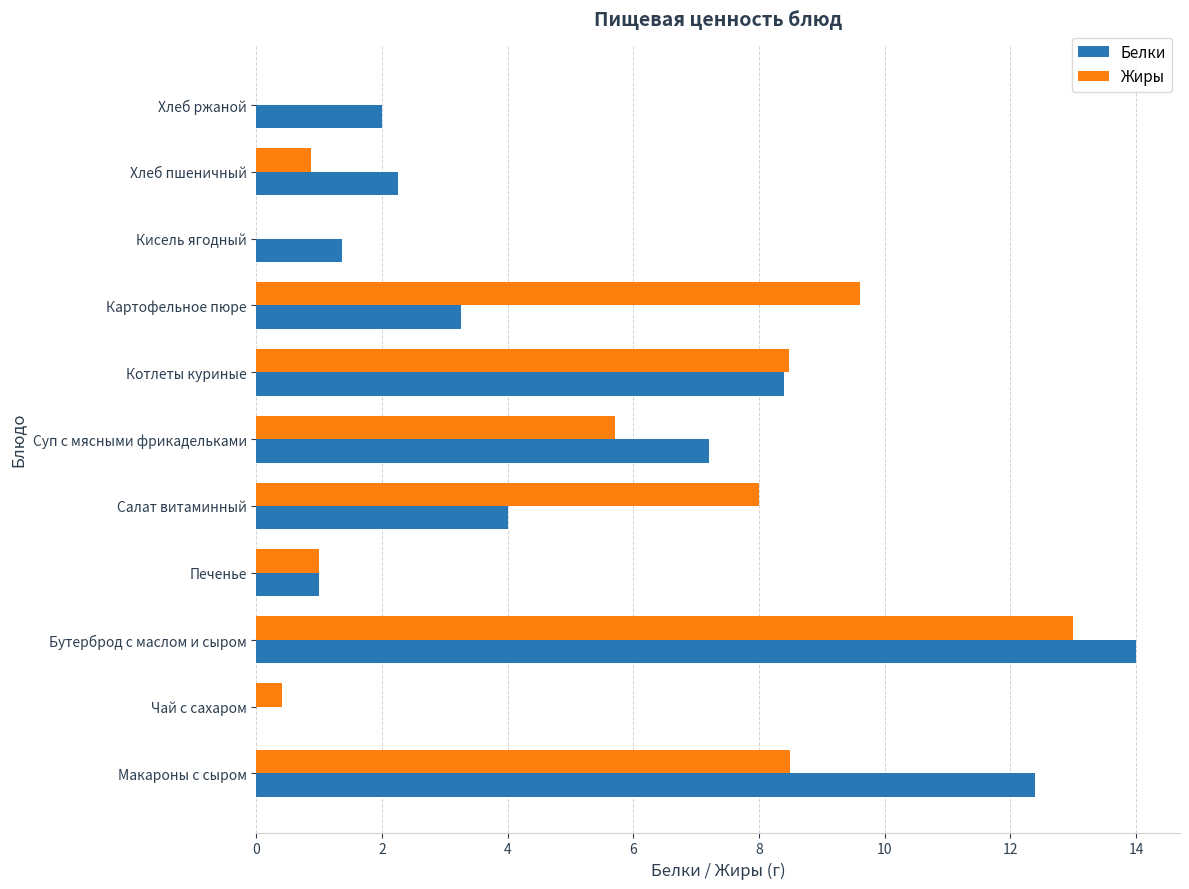

The Белки series shows 2.0 at Хлеб ржаной. True or false?

True